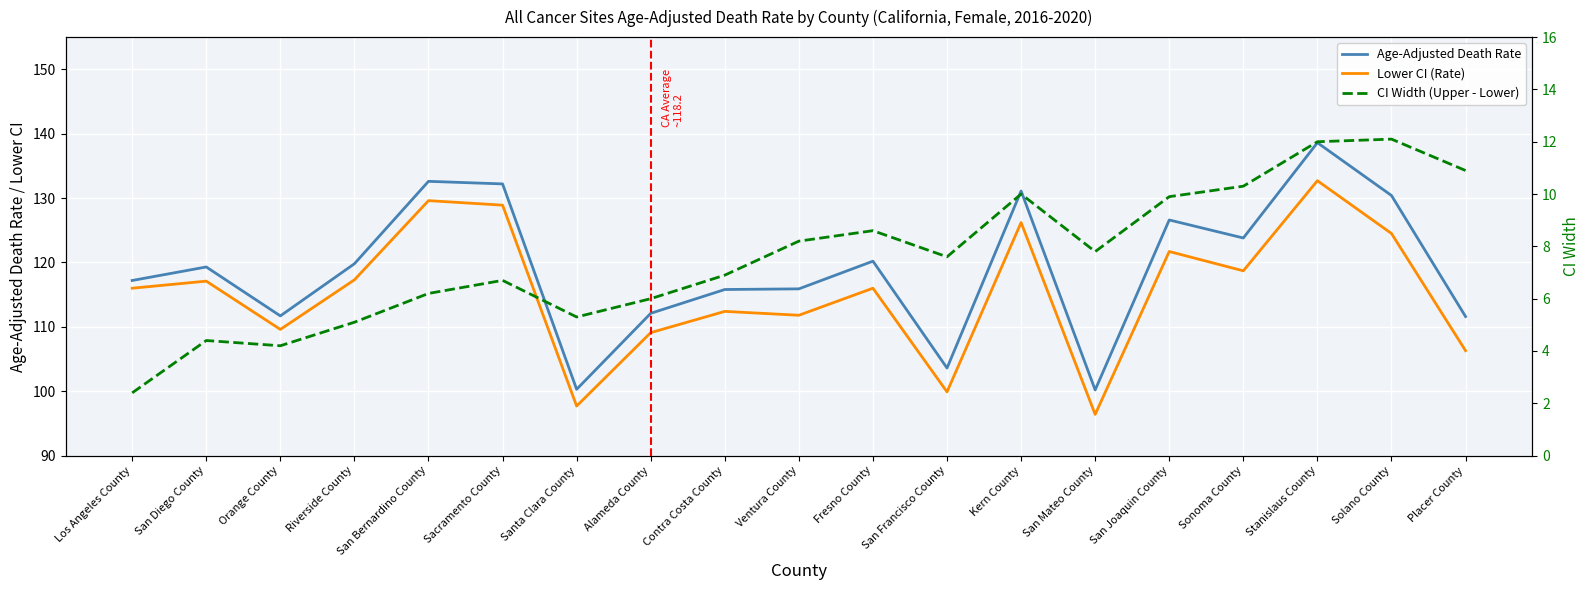

What are all the series names shown in the legend?

Age-Adjusted Death Rate, Lower CI (Rate), CI Width (Upper - Lower)